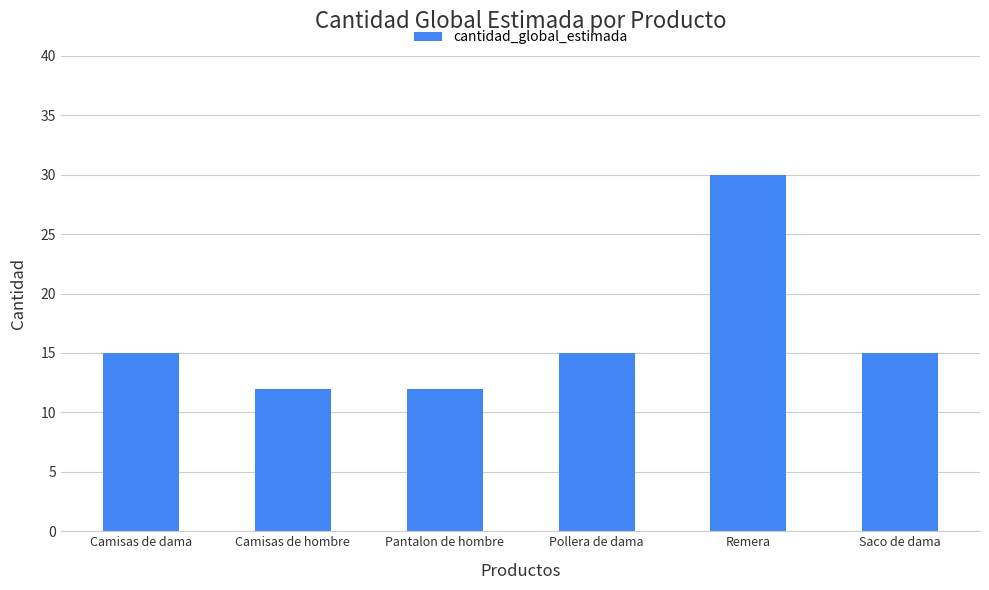

Reading right to left, list all the values displayed in this chart.

15	30	15	12	12	15